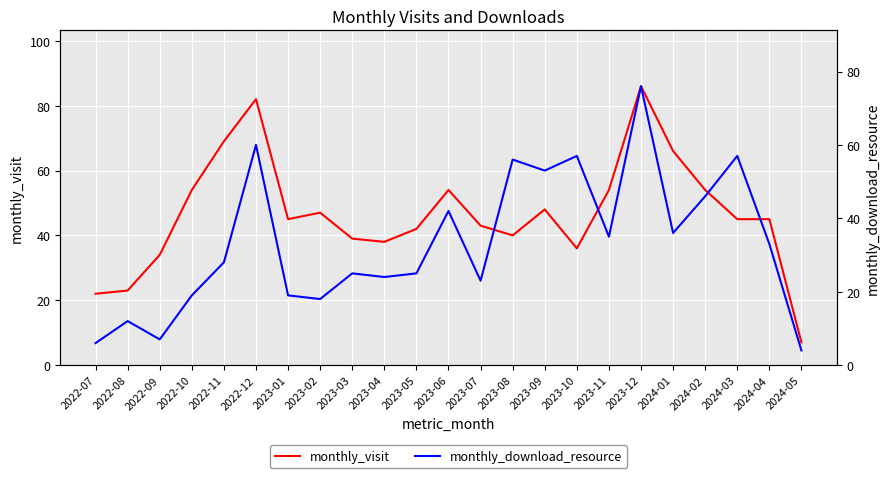

The value of monthly_download_resource at 2024-04 is 21. True or false?

False